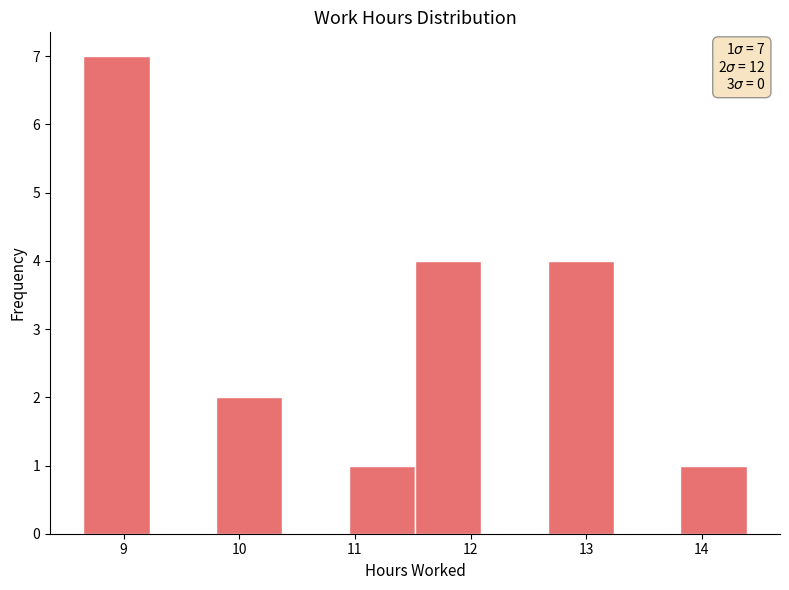

Over which range of the x-axis is the bar tallest?

8.7 to 9.2